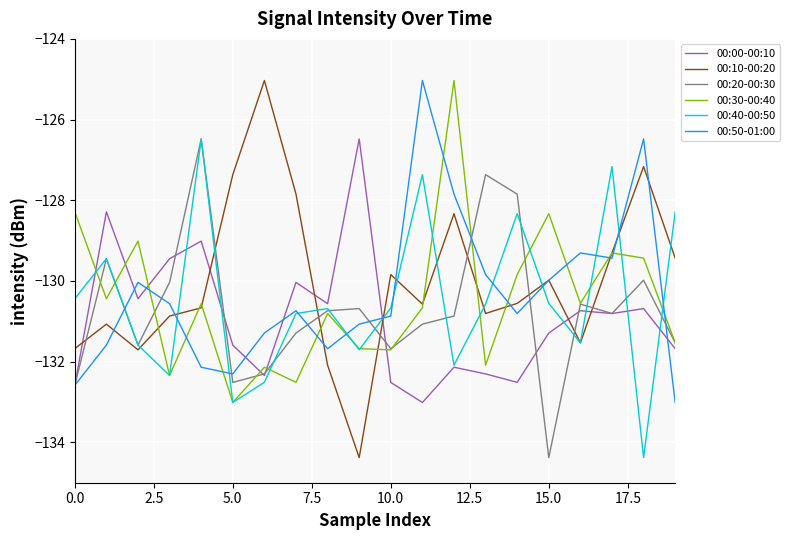

What is the sum of all 00:50-01:00 values?

-2606.6